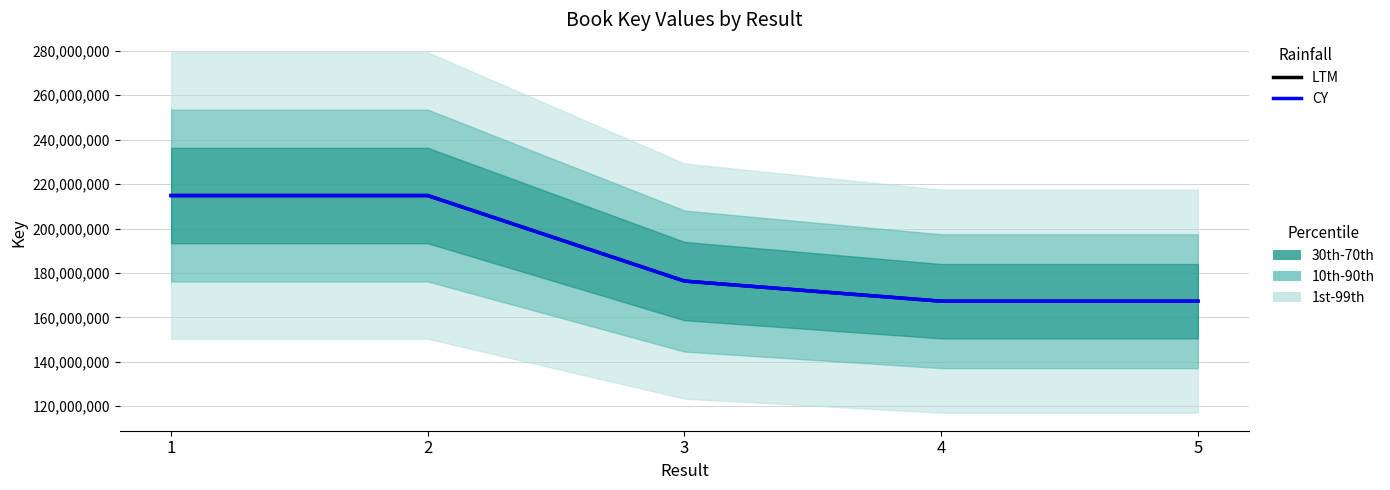

Does the chart display data point markers on the line(s)?

No